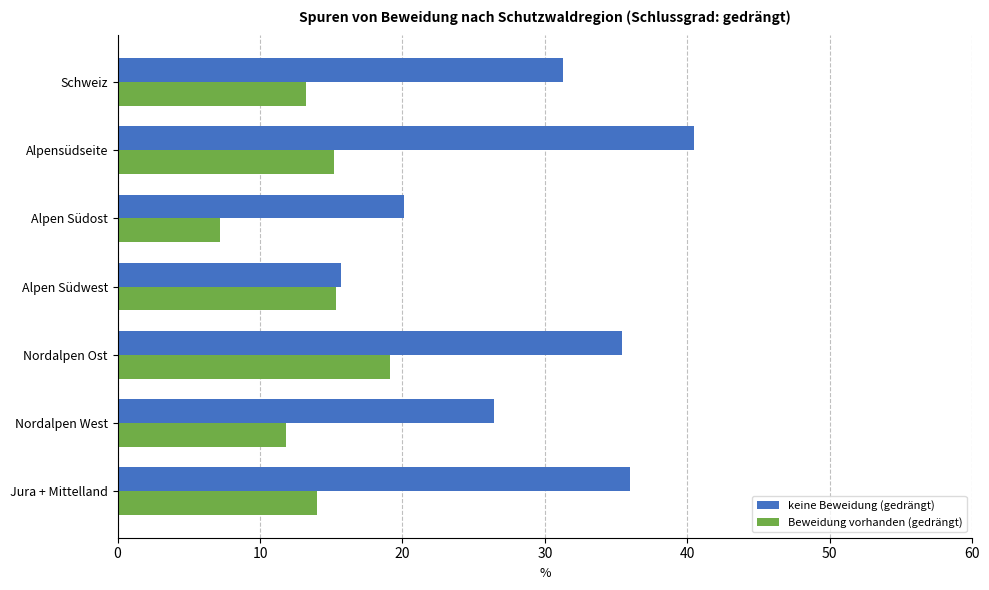

What is the smallest value displayed?

7.2